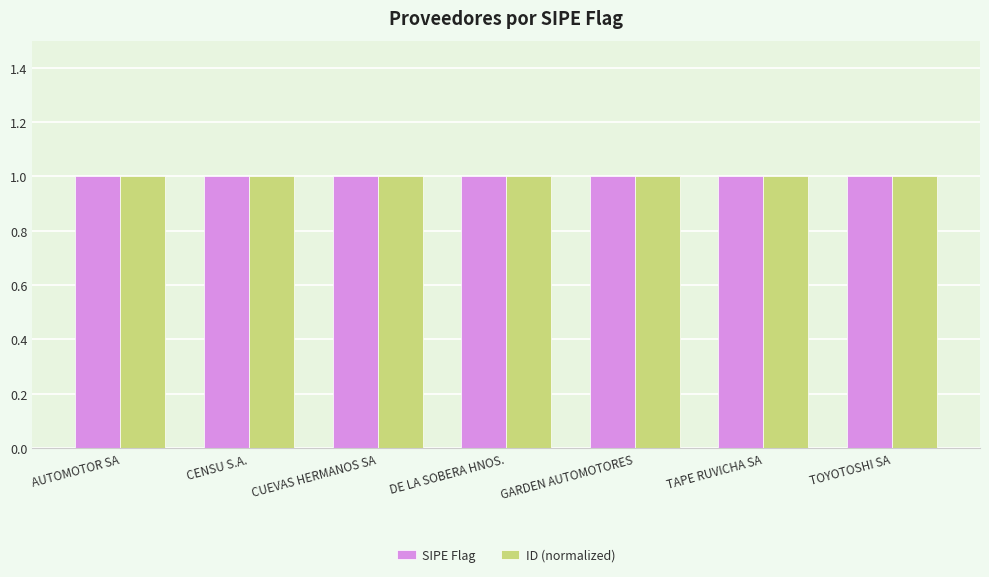

What is the sum of the SIPE Flag values at TOYOTOSHI SA and DE LA SOBERA HNOS.?

2.0